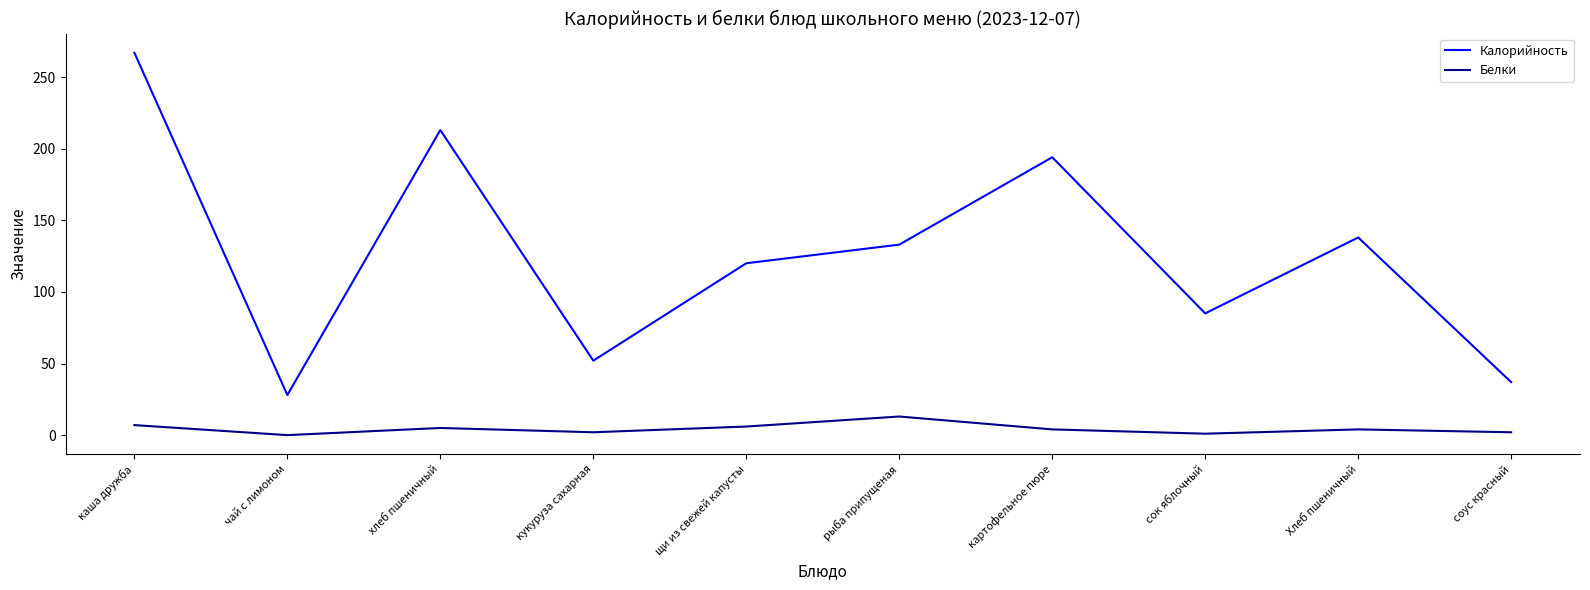

True or false: Белки has a value of 5 at хлеб пшеничный.

True